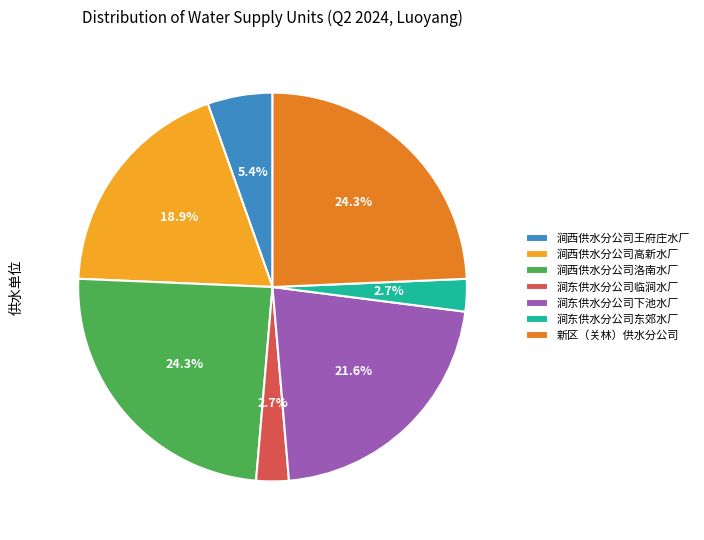

To the nearest percent, what portion does 涧东供水分公司临涧水厂 represent?

3%